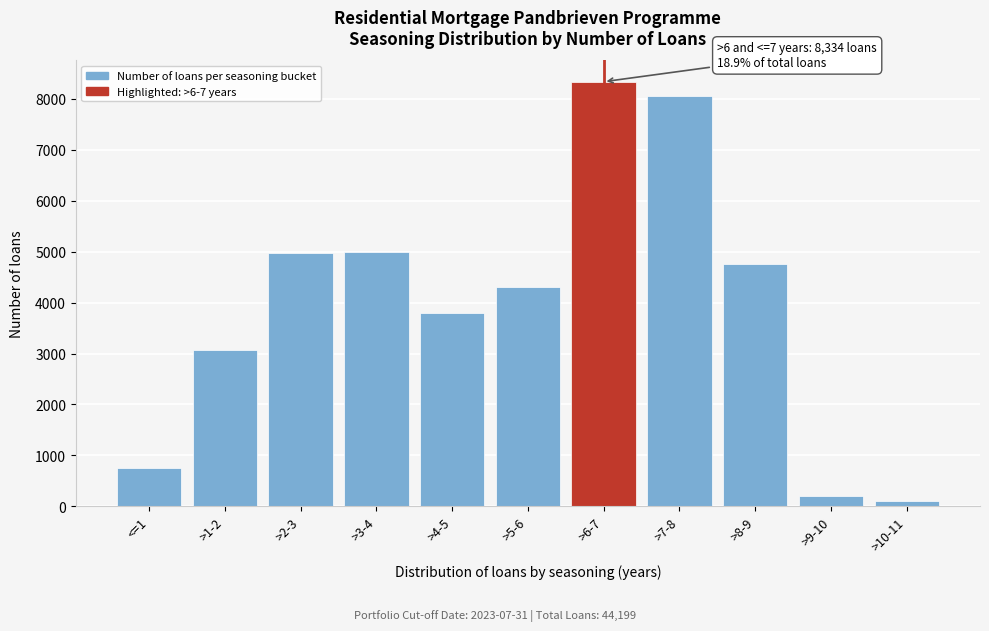

Between >2-3 and >1-2, which is larger?

>2-3